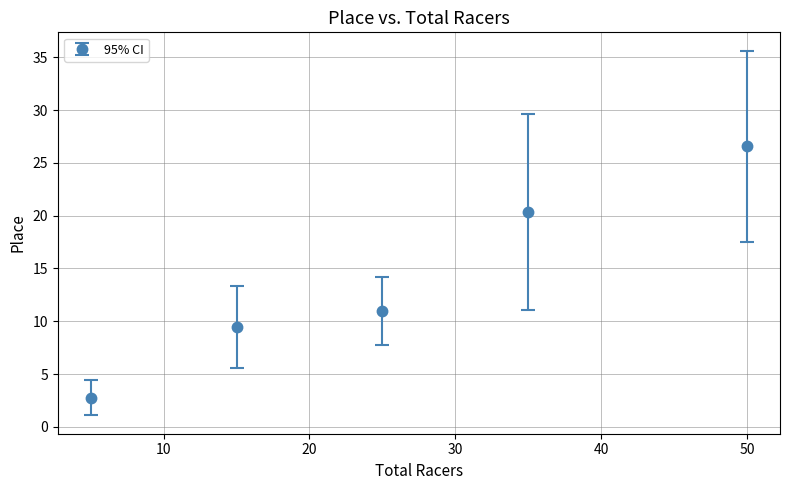

What is the smallest value displayed?

2.8